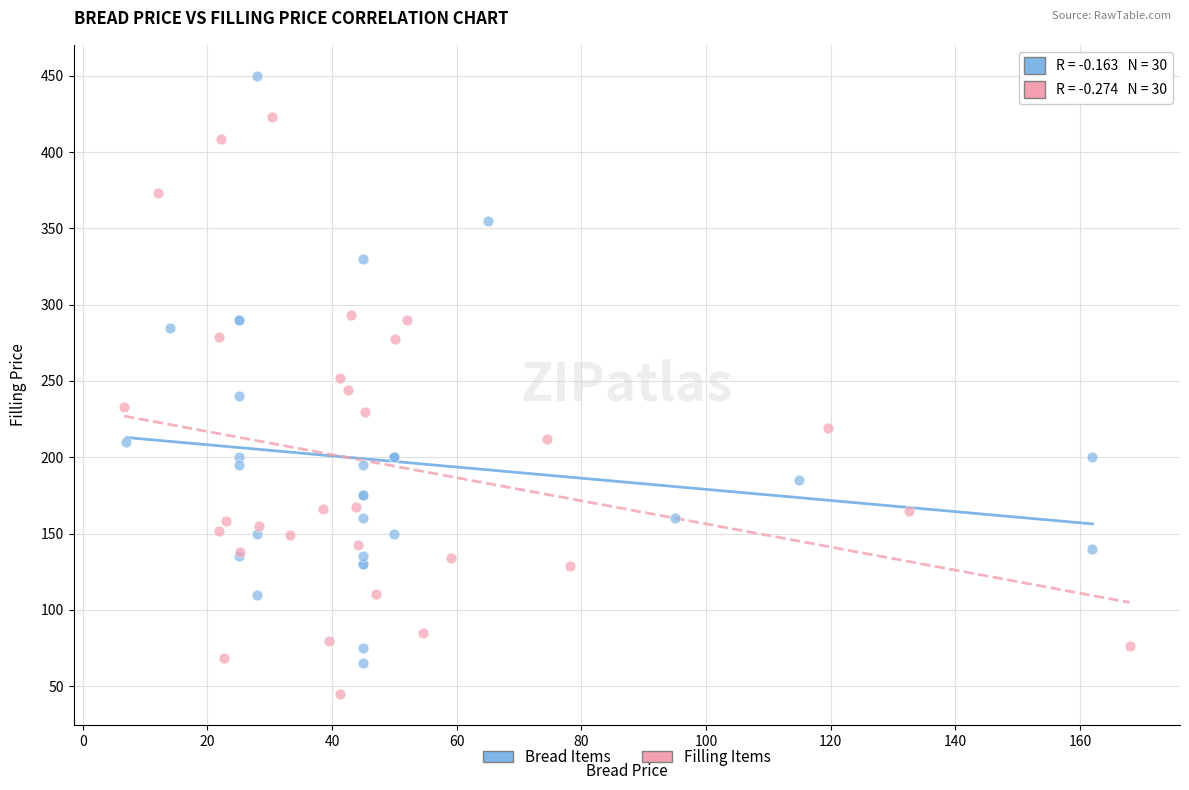

Which series contains the highest Y value?

Bread Items